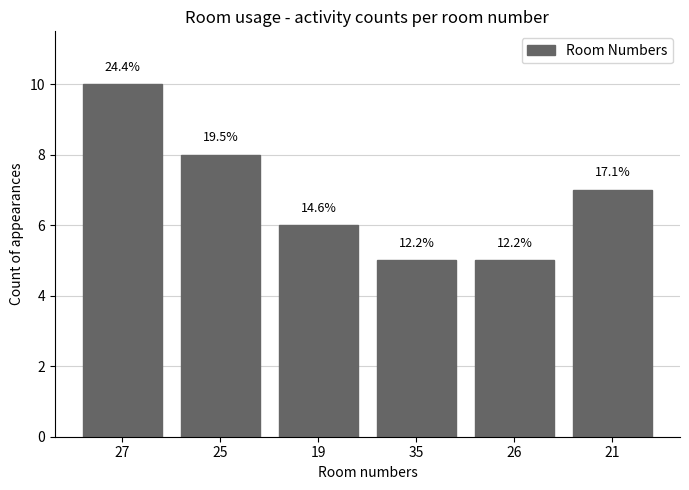

Are the bars grouped side by side (vs. stacked)?

No